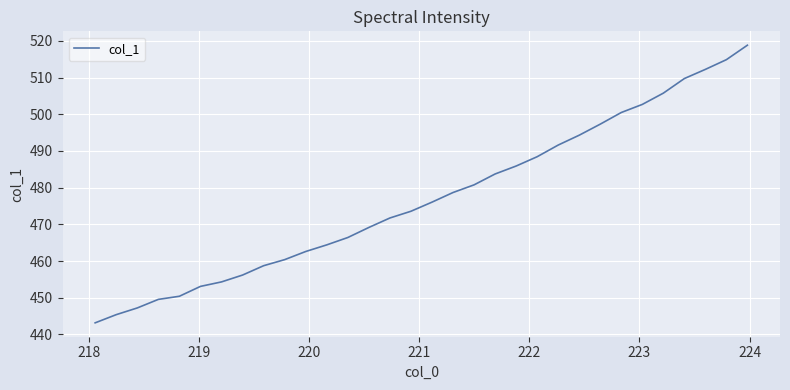

What is the minimum value shown in the chart?

443.2